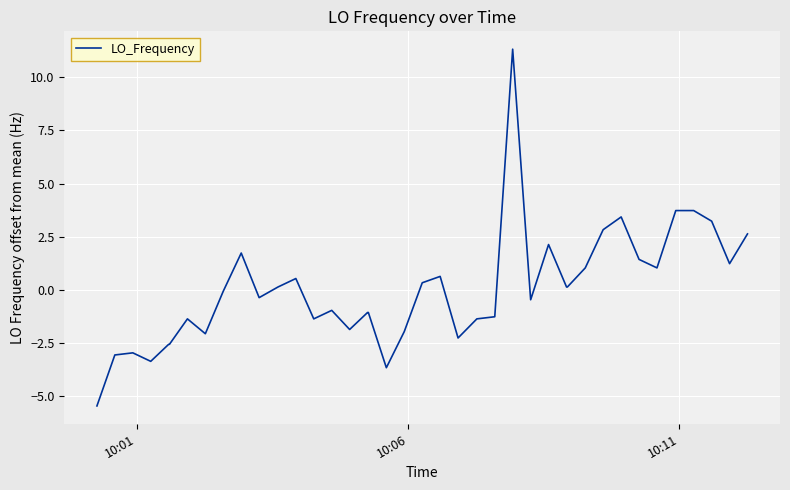

What is the minimum value shown in the chart?

-5.5